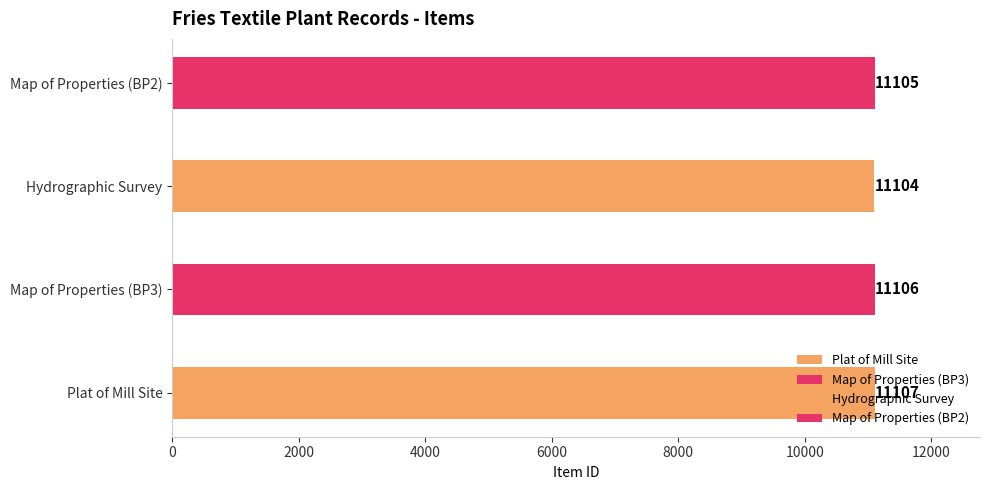

What position from the left is Map of Properties in Boundary Conveyed (BP3)?

2